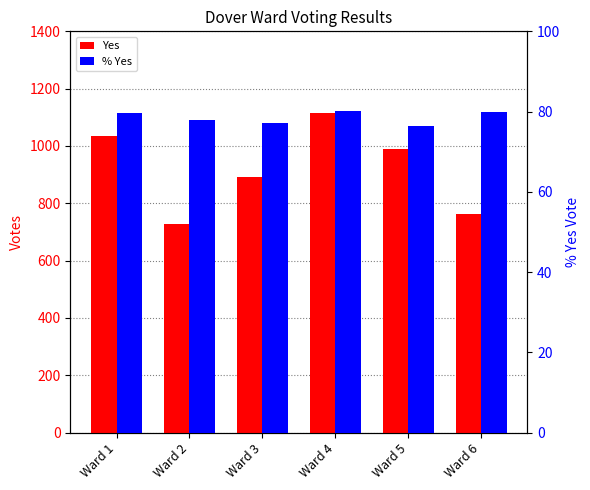

What is the highest value of the Yes series?

1116.0